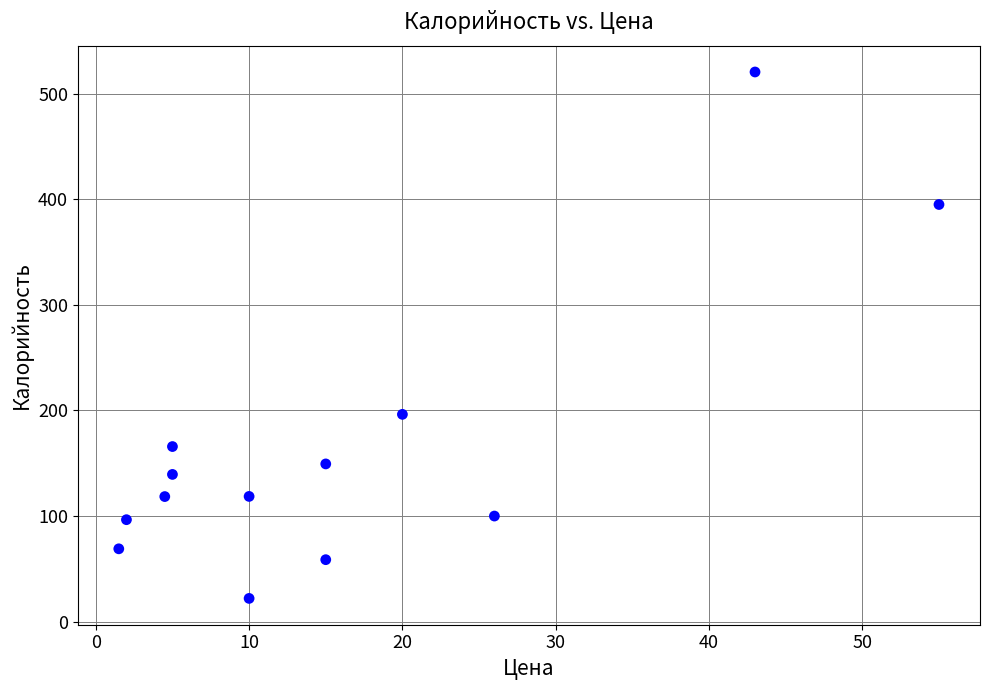

What is the range of Y values (max minus min)?

498.6